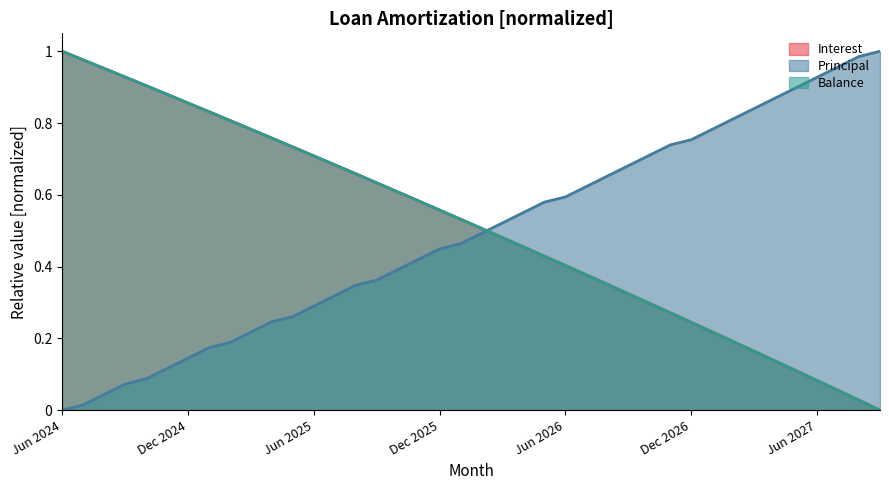

Which series has the widest spread of values?

Interest